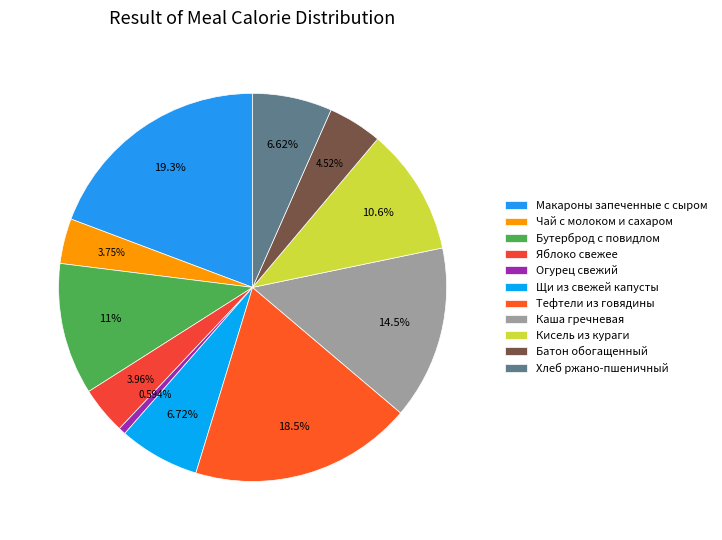

How many slices are in this pie chart?

11